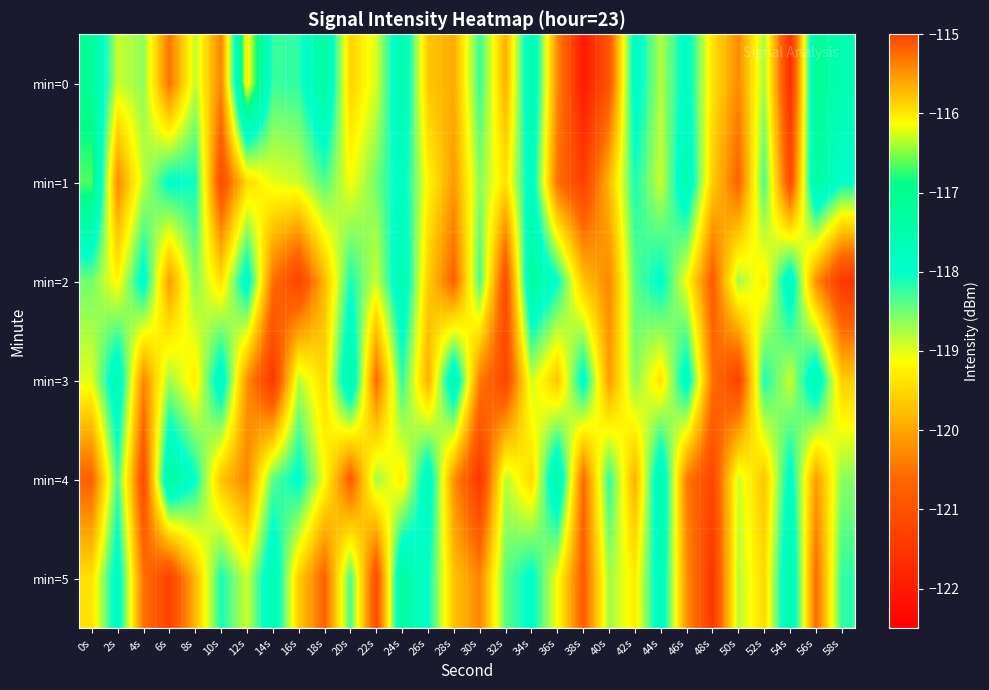

What is the total value across all series at 20s?

-713.2